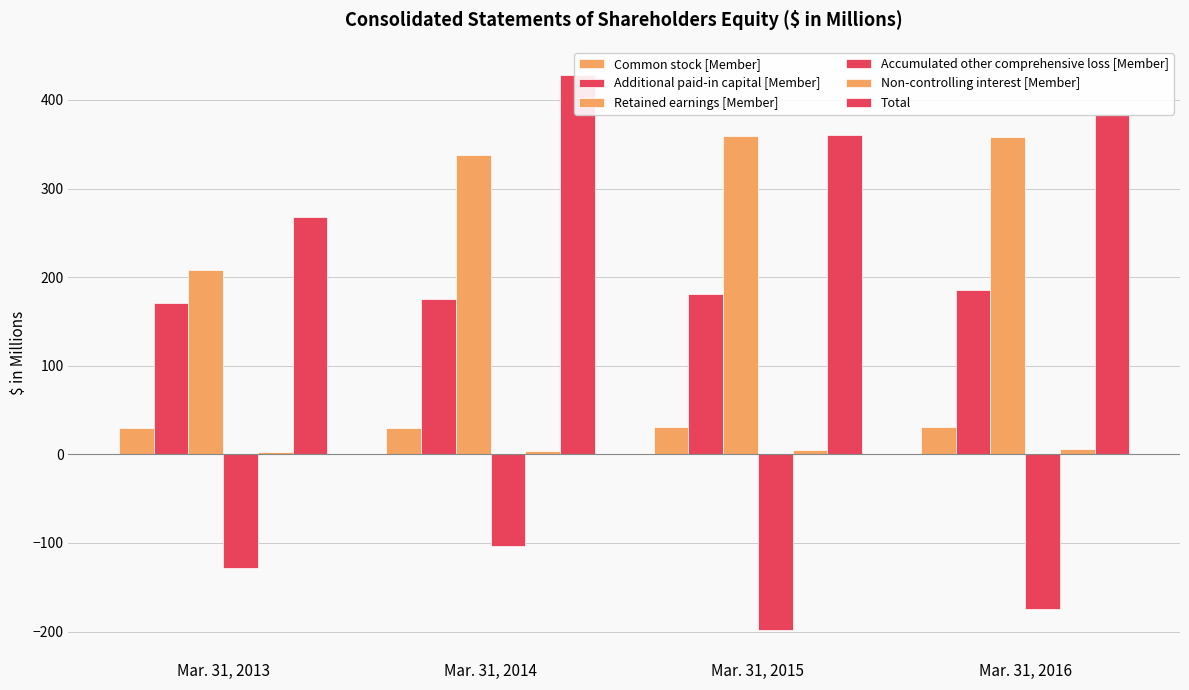

Which category has the lowest value in the Additional paid-in capital [Member] series?

Mar. 31, 2013